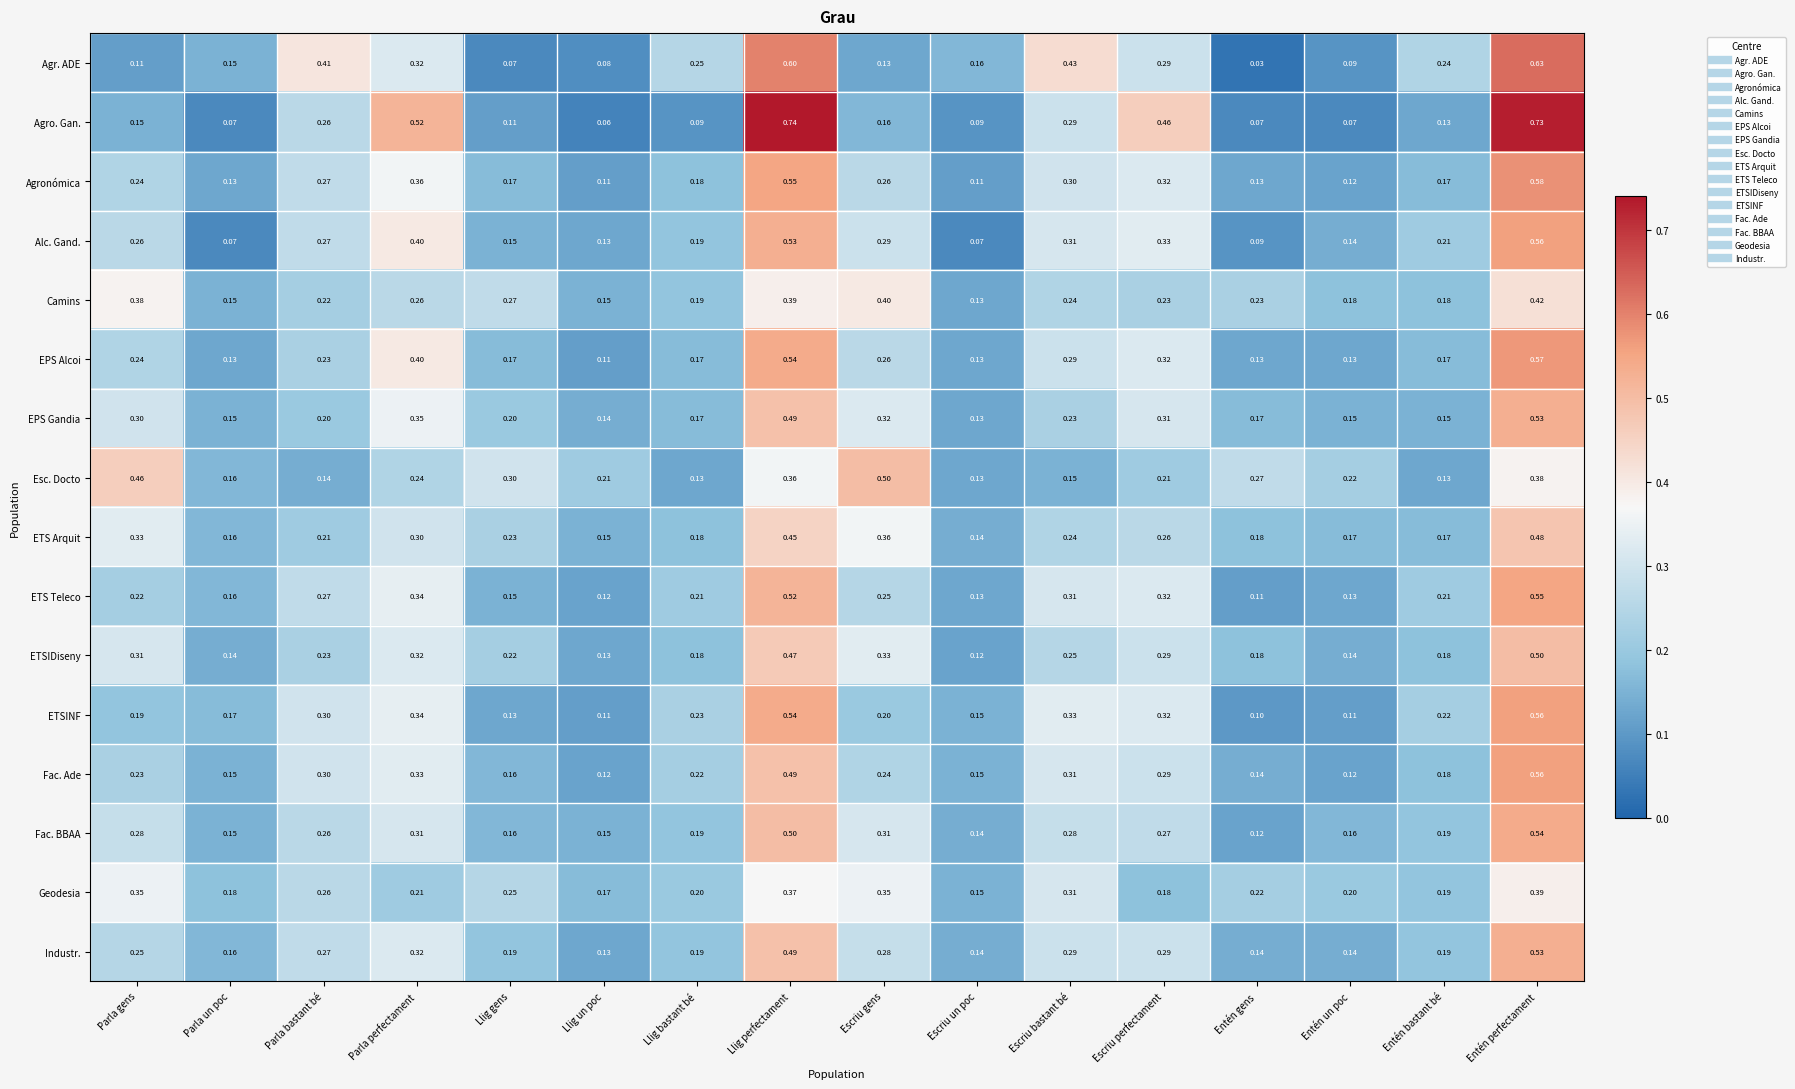

Which label corresponds to the smallest value in the chart?

Entén gens